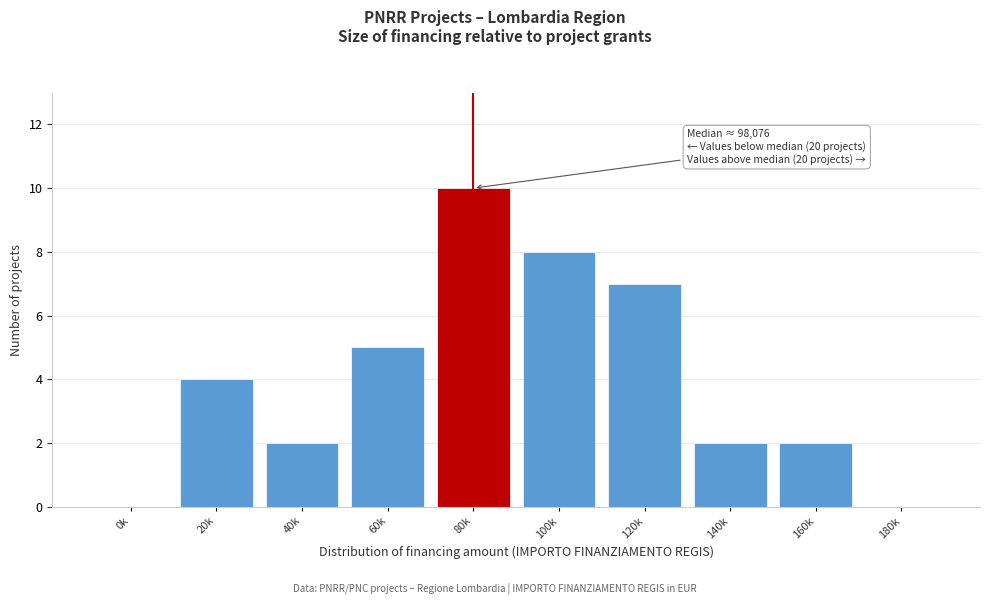

Reading left to right, what are all the values shown in this chart?

0k=0	20k=4	40k=2	60k=5	80k=10	100k=8	120k=7	140k=2	160k=2	180k=0